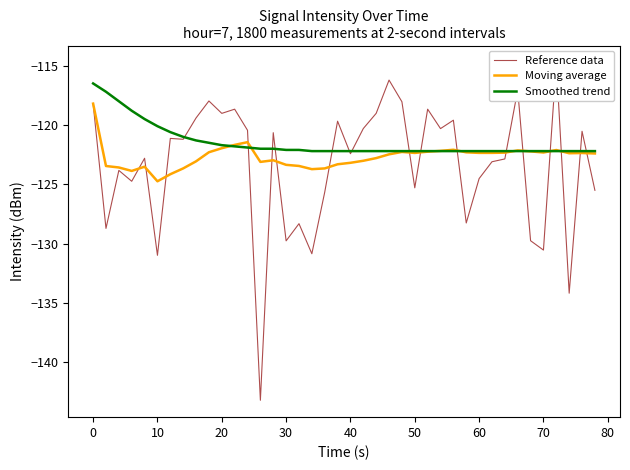

In Reference data, how many points are higher than both neighbors (excluding endpoints)?

14